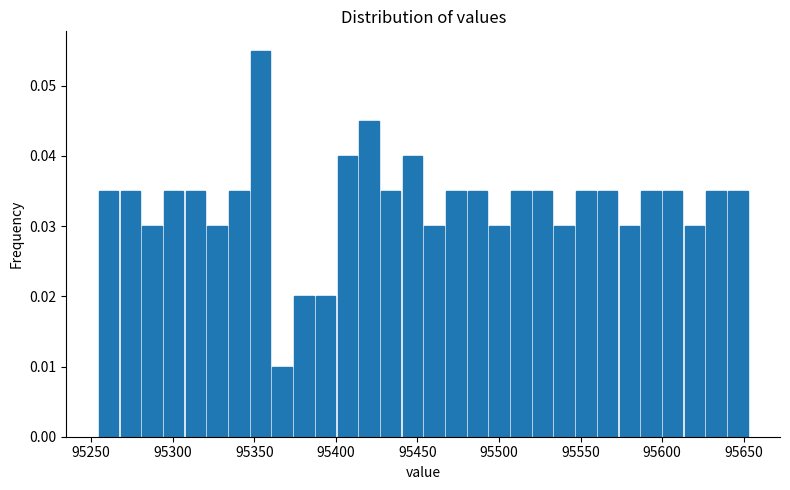

Read against the x-axis, roughly where is the centre of the tallest bar?

95355